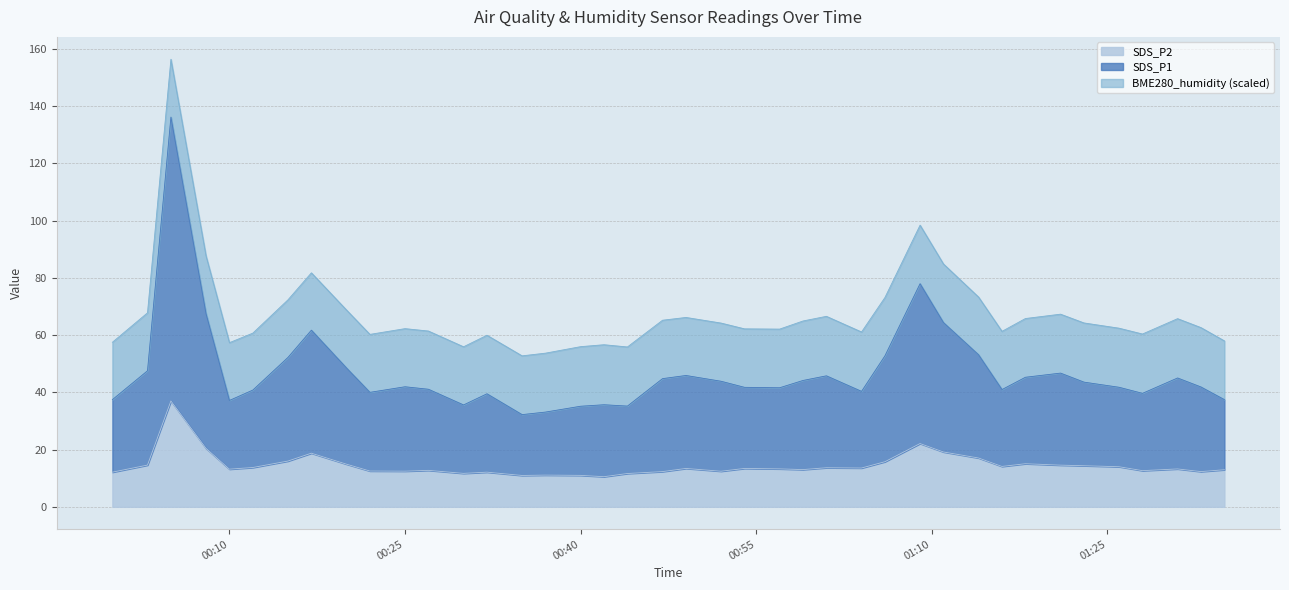

Does the chart display data point markers on the line(s)?

No